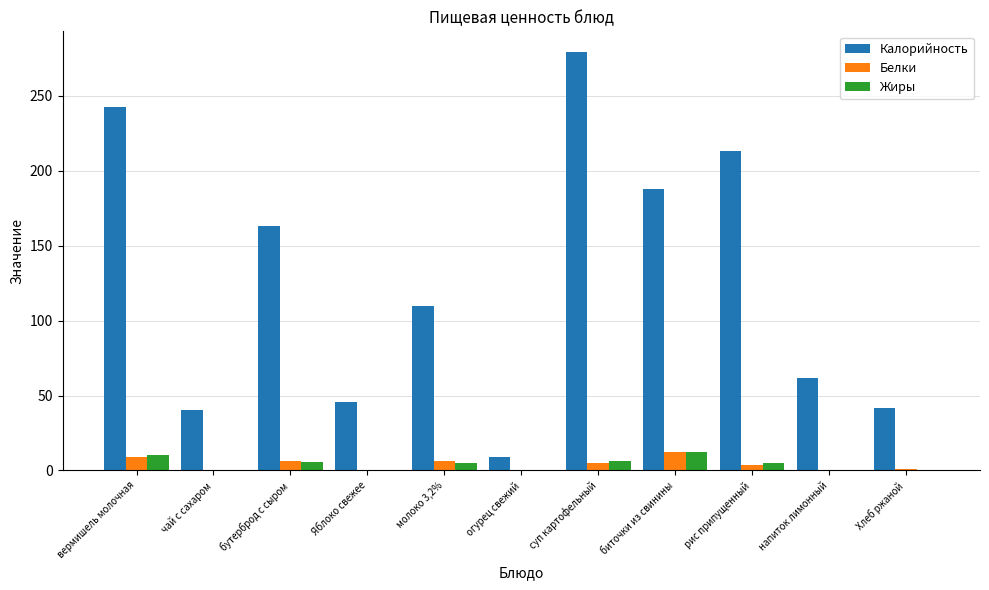

Is it true that Калорийность equals 163.2 at бутерброд с сыром?

True